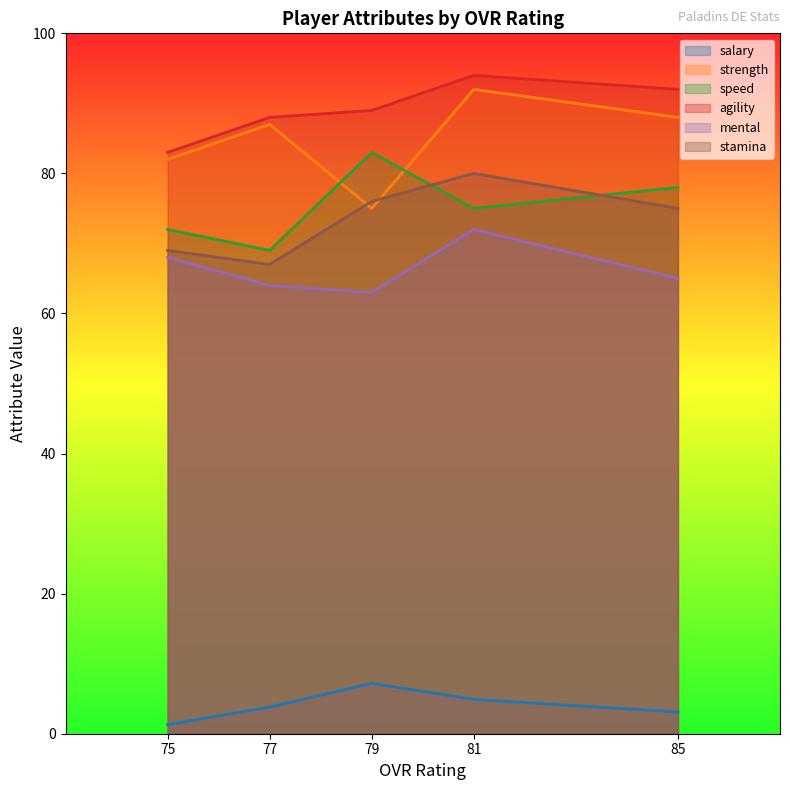

How many series are shown in this chart?

6